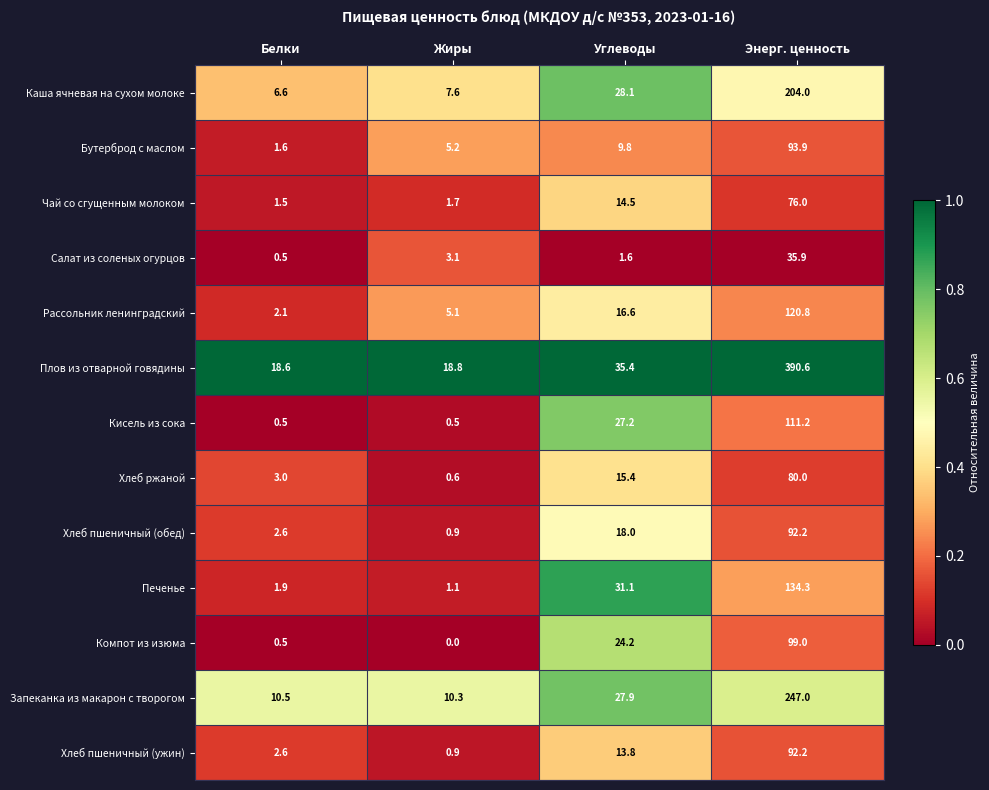

True or false: Салат из соленых огурцов has a value of 1.6 at Углеводы.

True